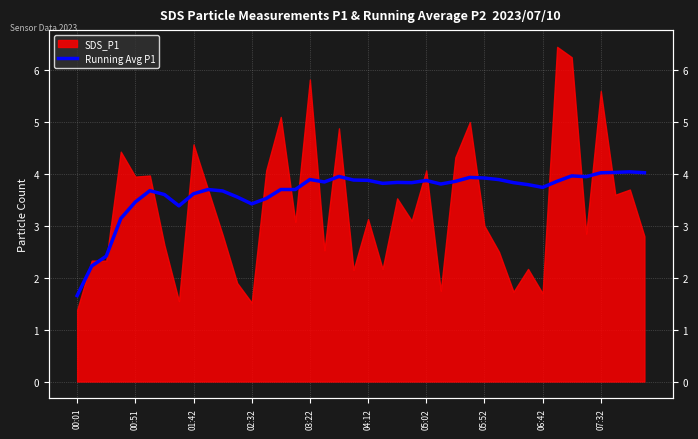

What is the change in value from 01:42 to 03:22?

+0.3